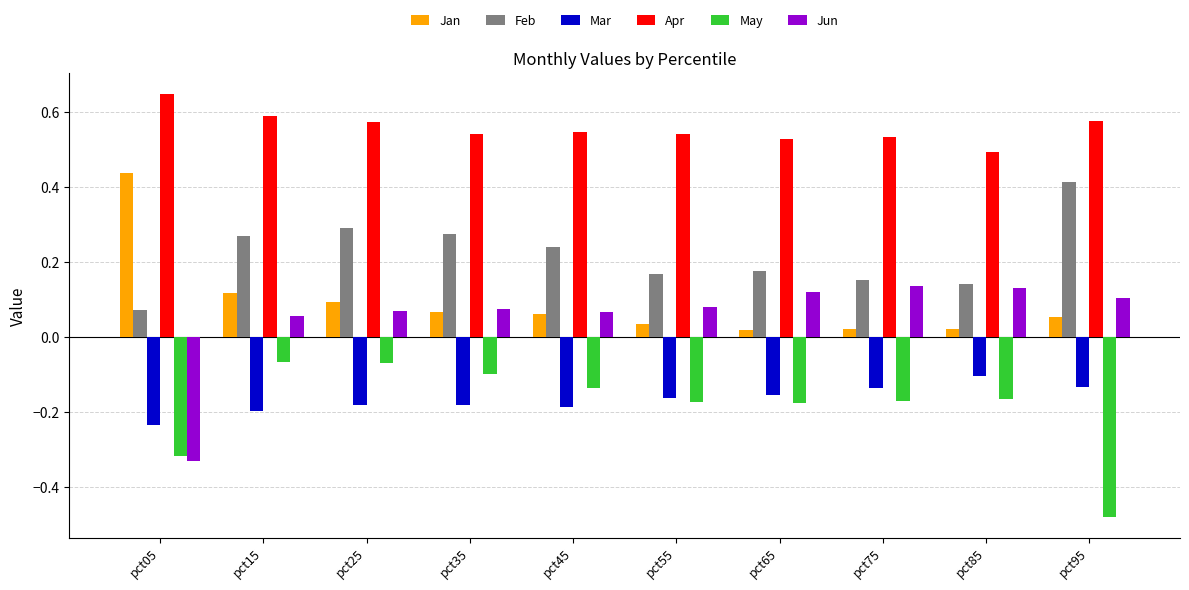

What is the spread (max minus min) of values at pct25?

0.8